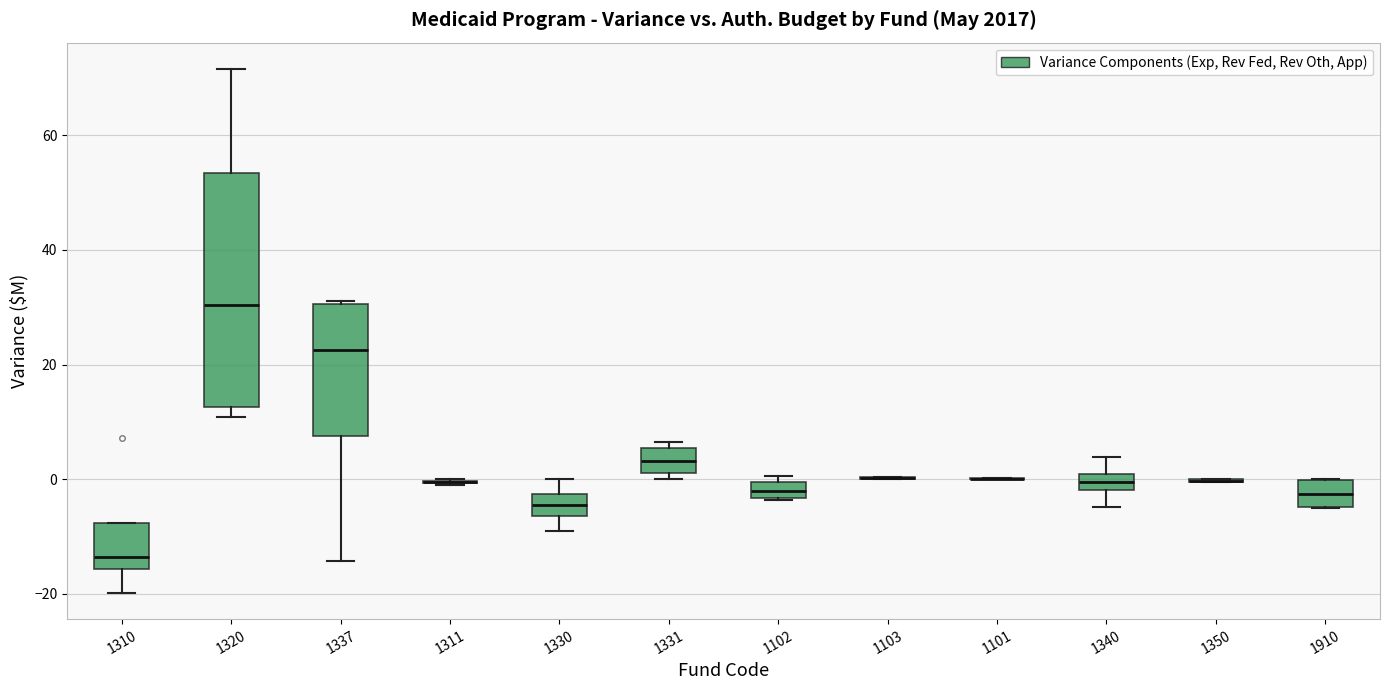

Which box is the tallest, from its lower edge to its upper edge?

1320